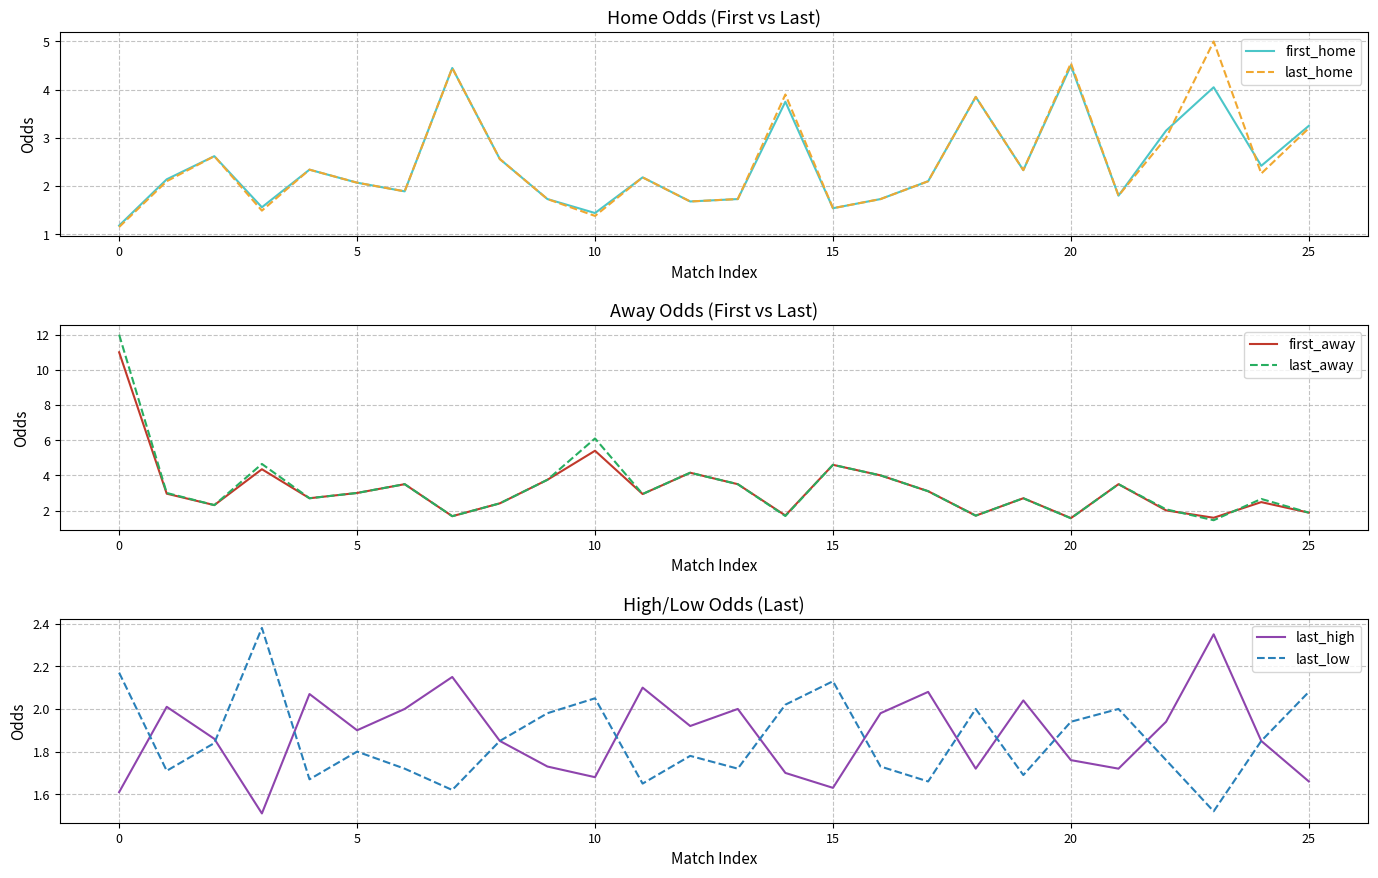

True or false: last_high has more than 2 points higher than both neighbors.

True